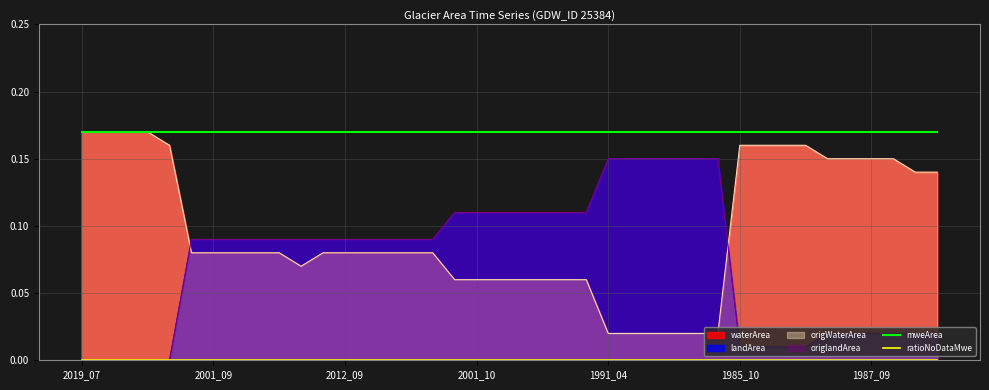

True or false: ratioNoDataMwe and mweArea cross at least once.

False